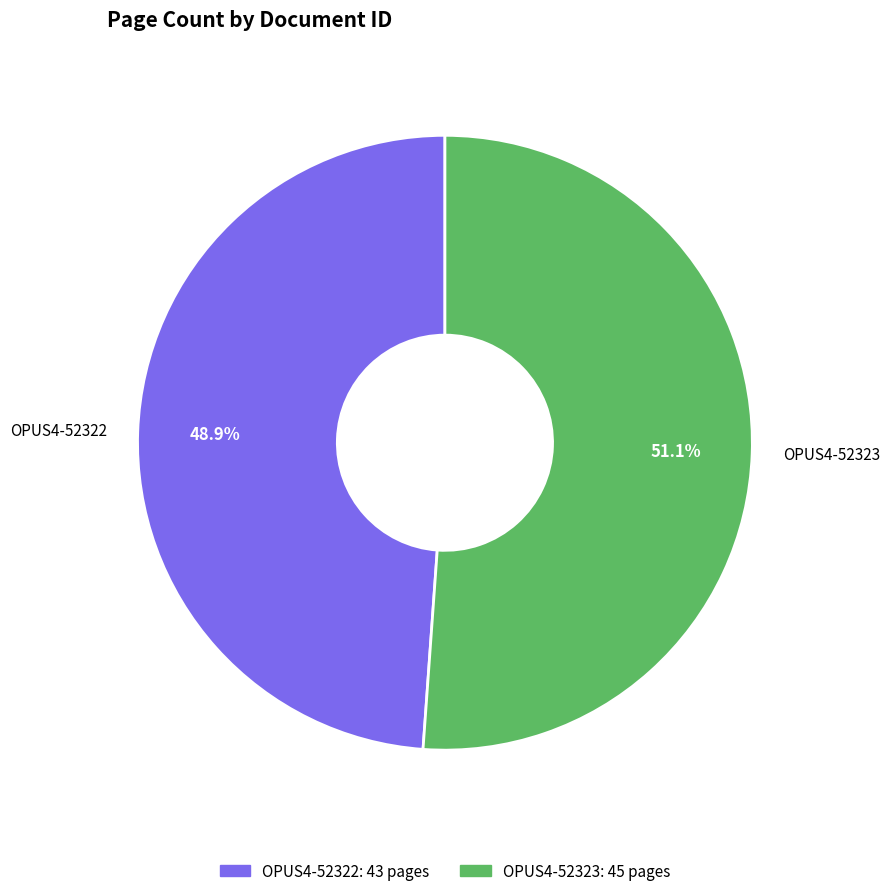

Do OPUS4-52323 and OPUS4-52322 together represent more than half of the pie?

Yes